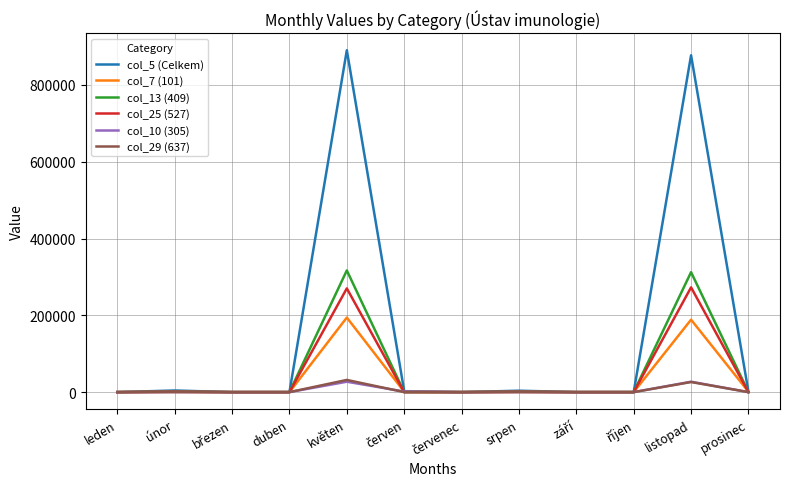

What is the difference between the second highest and second lowest values in the col_10 (305) series?

27100.0